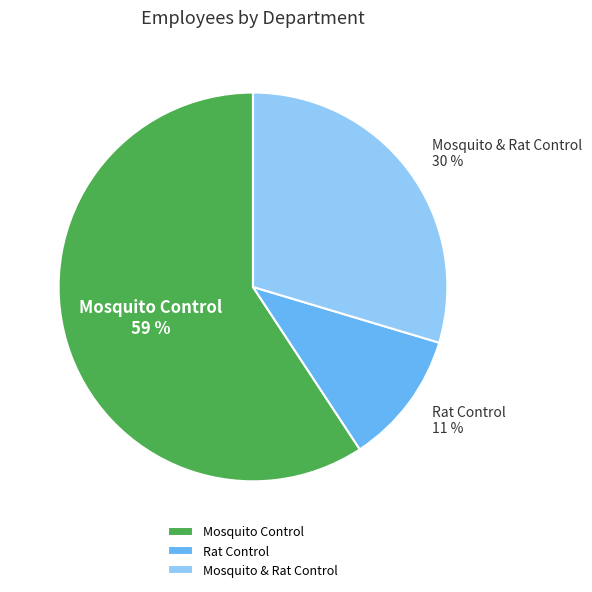

To the nearest percent, what is the combined percentage of Mosquito Control and Mosquito & Rat Control?

89%